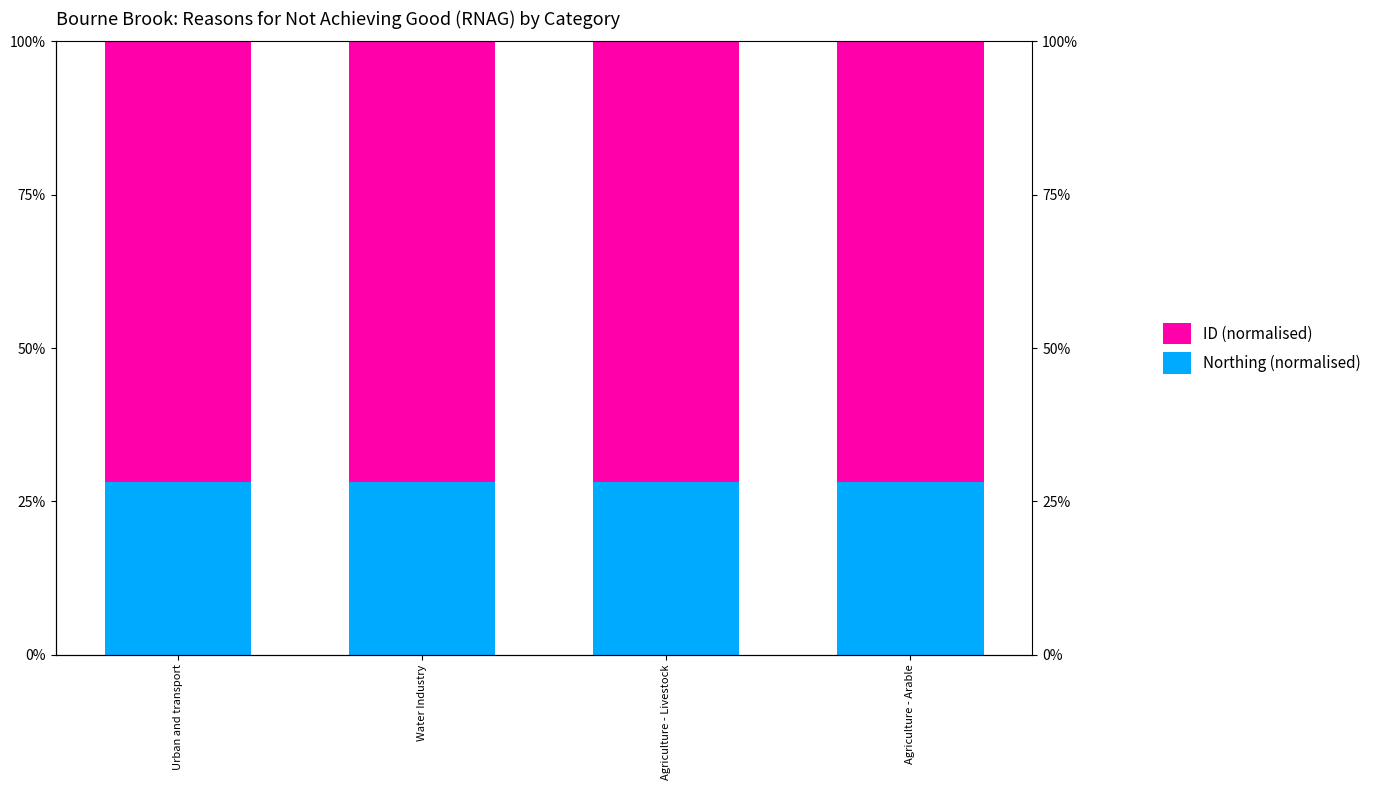

Which series has the largest total across all categories?

ID